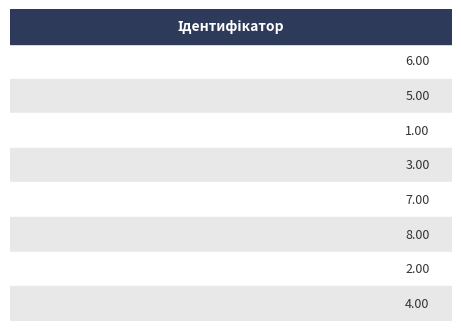

Reading left to right, extract all data points from this chart.

6	5	1	3	7	8	2	4